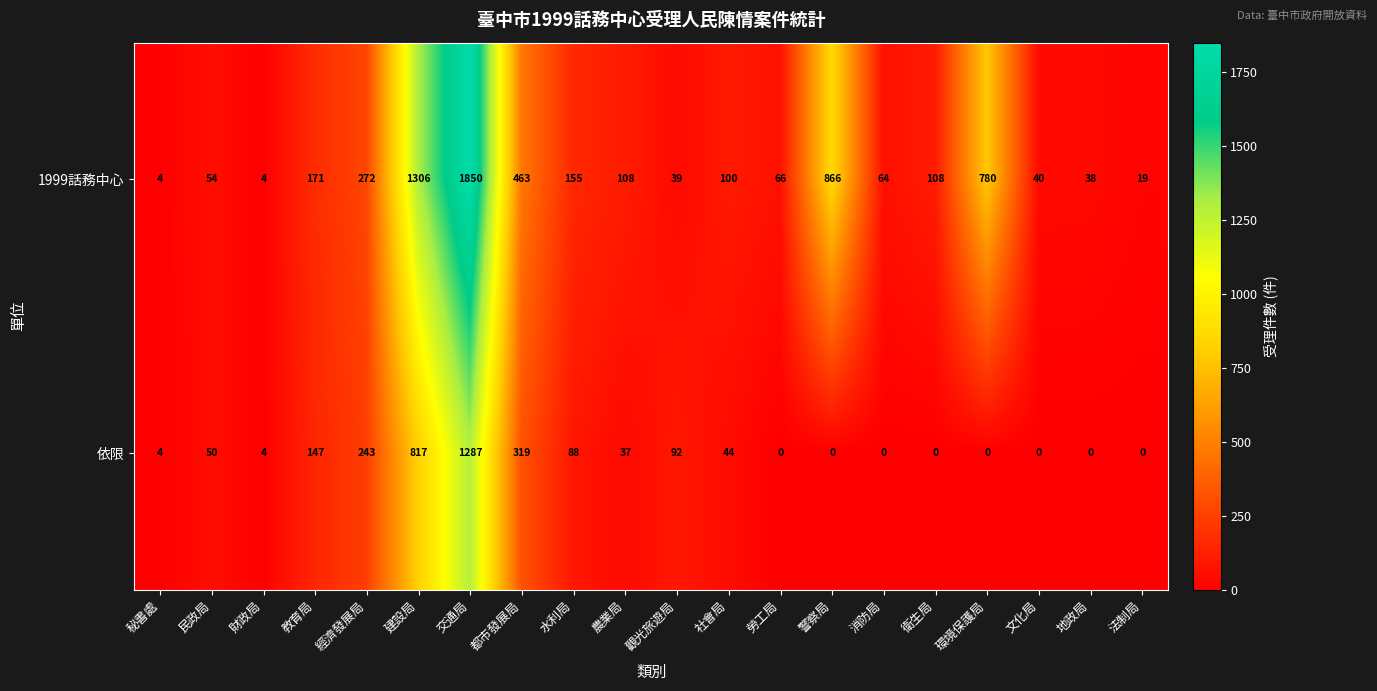

Which series changed the most between 消防局 and 文化局?

1999話務中心